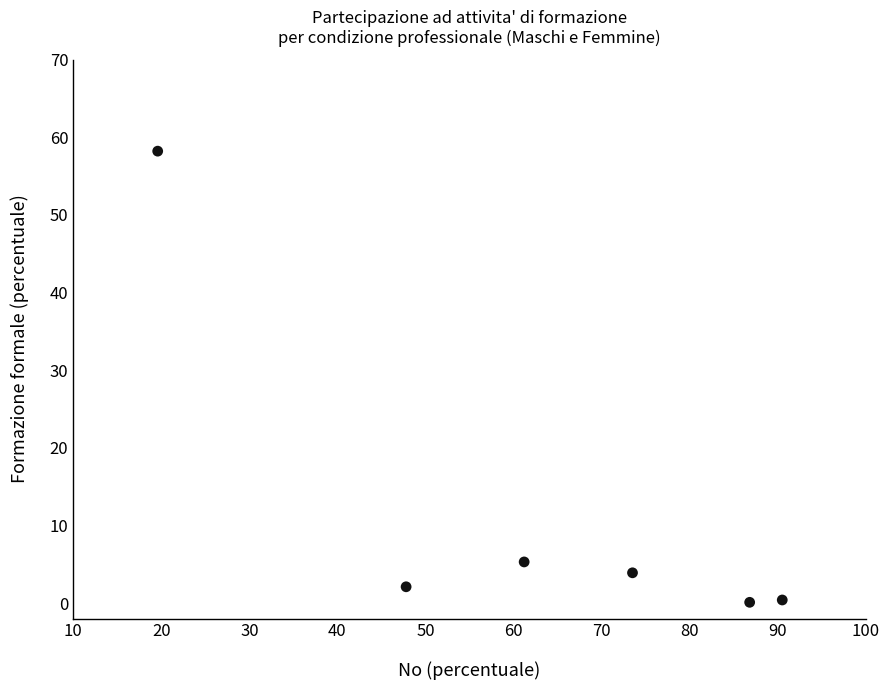

What is the range of Y values (max minus min)?

58.1